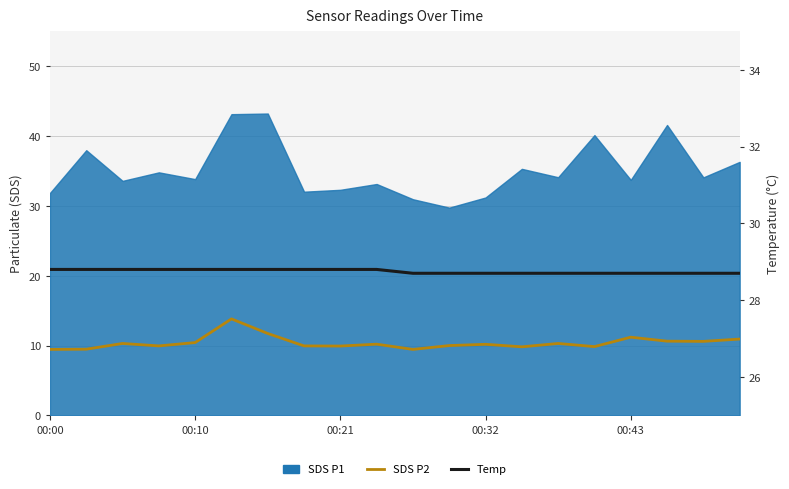

Does the chart display data point markers on the line(s)?

No